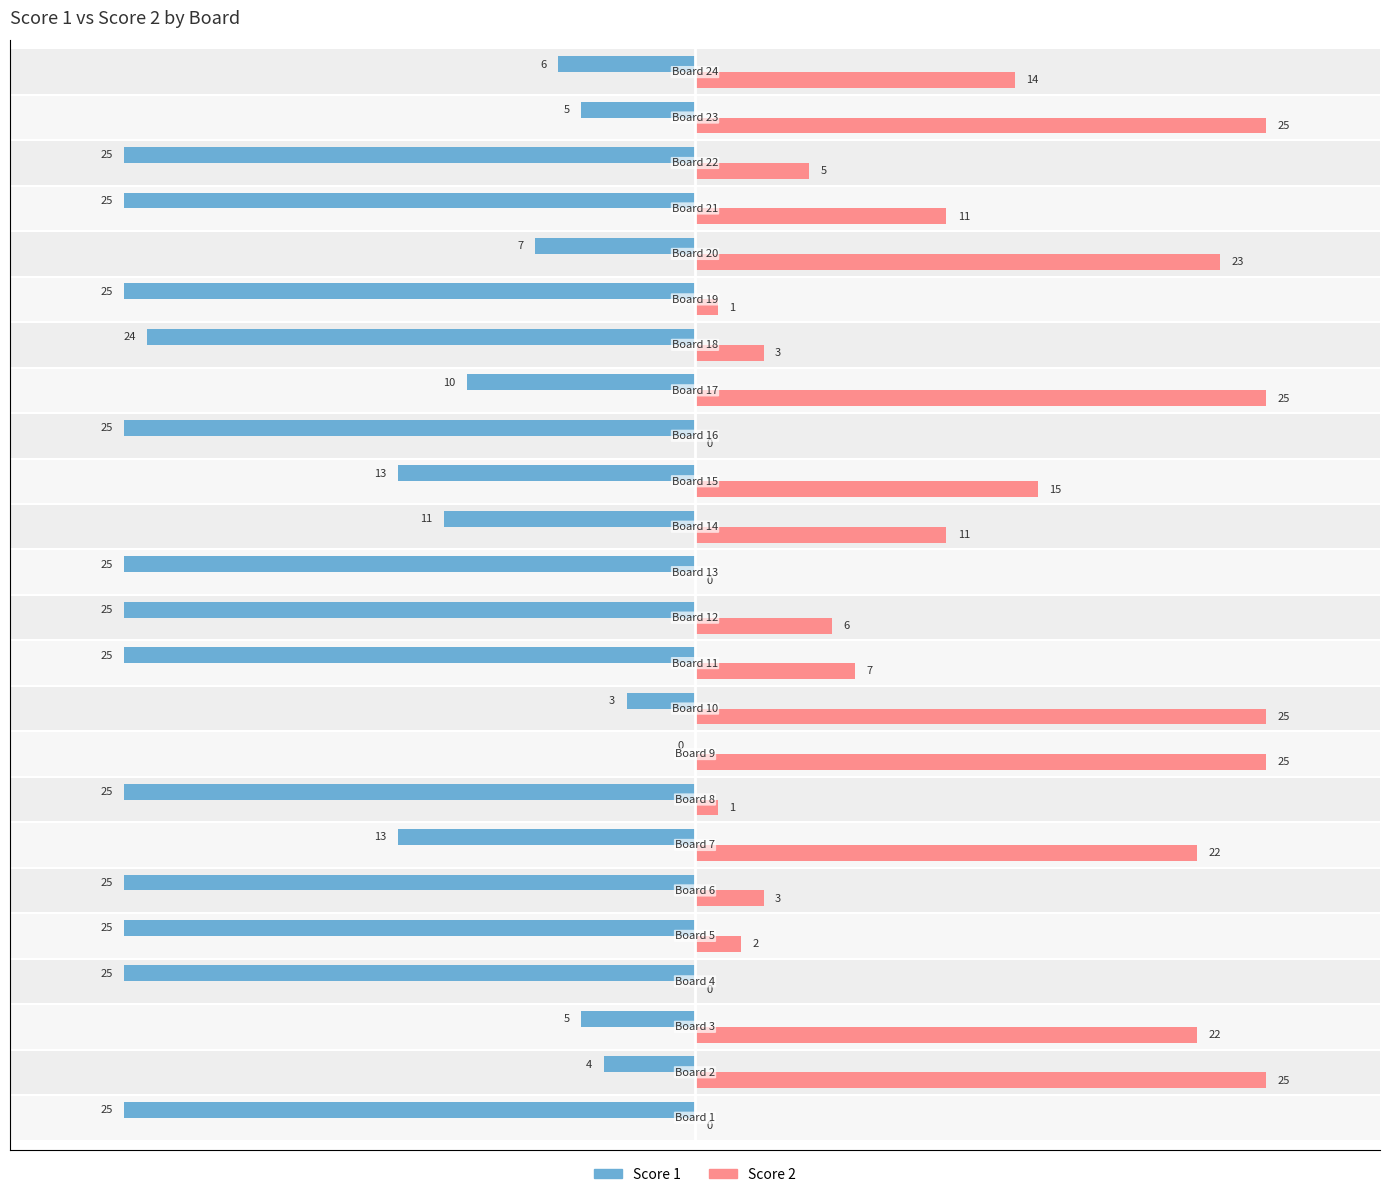

What are all the series names shown in the legend?

Score 1, Score 2